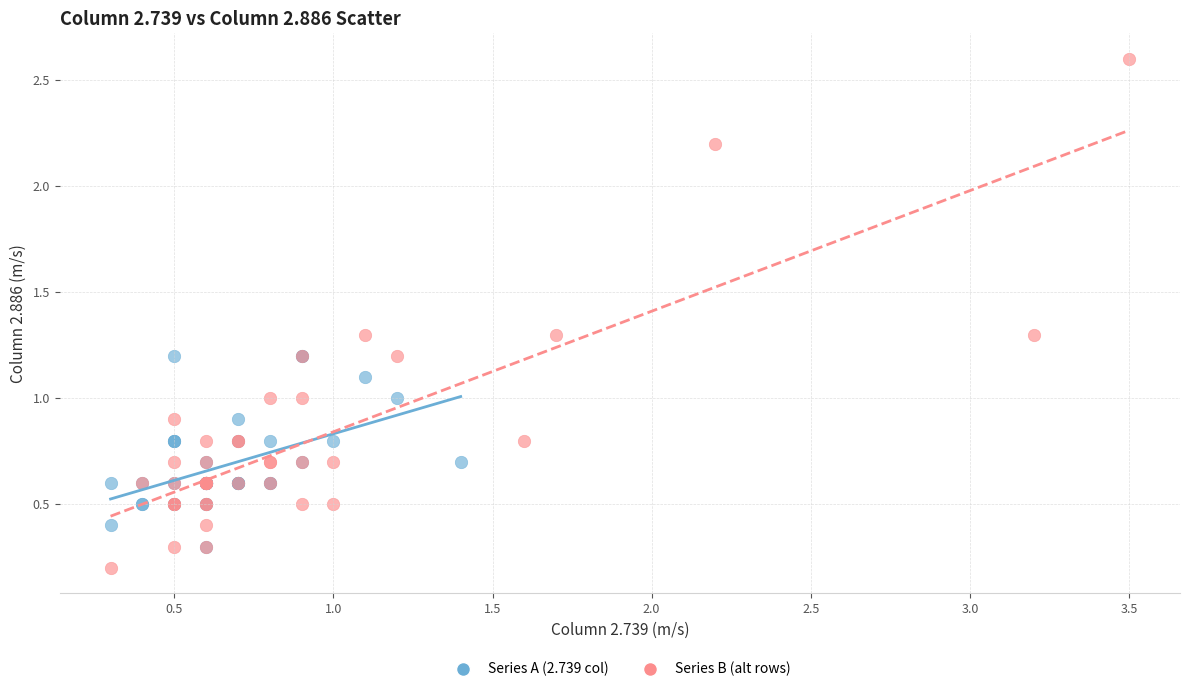

Which series contains the lowest Y value?

Series B (alt rows)